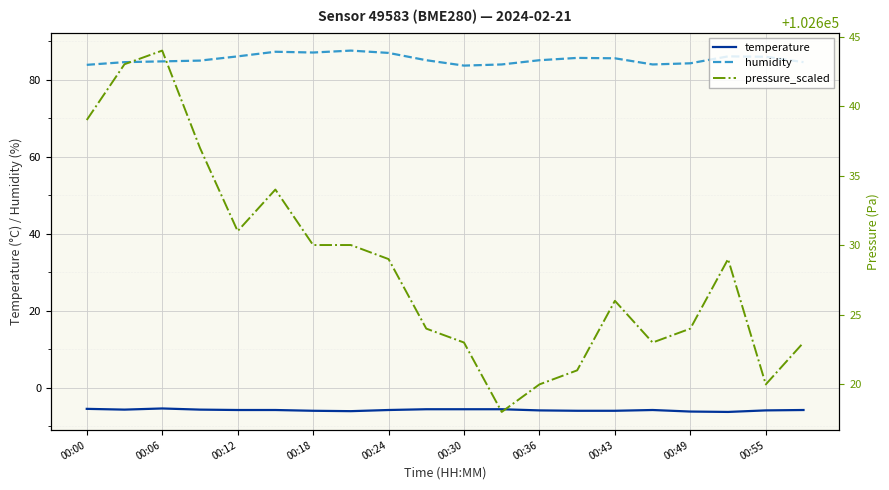

What is the highest value of the temperature series?

-5.4